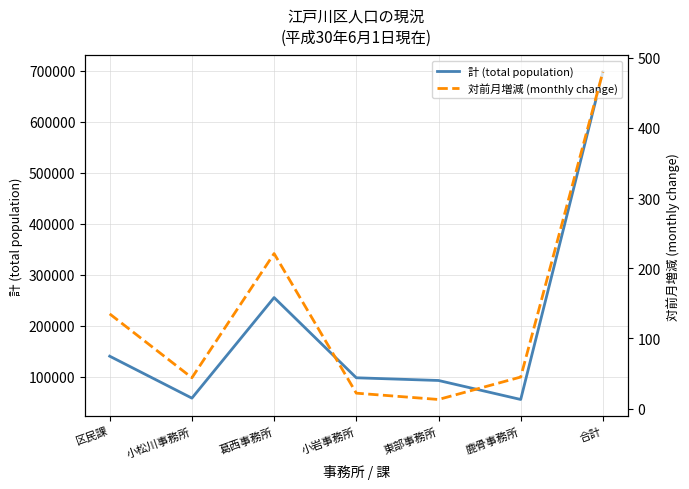

How many values in the 対前月増減 (monthly change) series exceed 45?

3